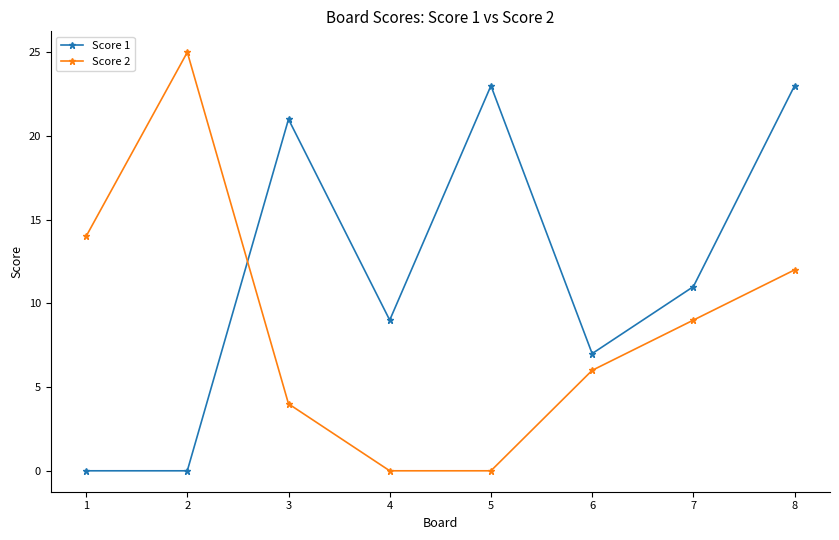

In Score 1, how many points are higher than both neighbors (excluding endpoints)?

2